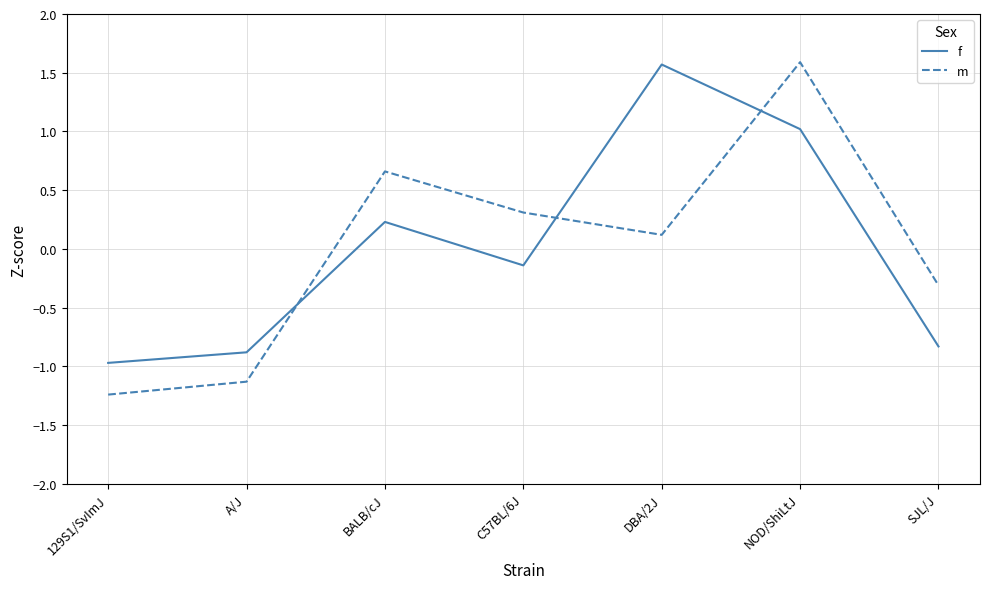

List the labels in order of f value, smallest first.

129S1/SvImJ, A/J, SJL/J, C57BL/6J, BALB/cJ, NOD/ShiLtJ, DBA/2J